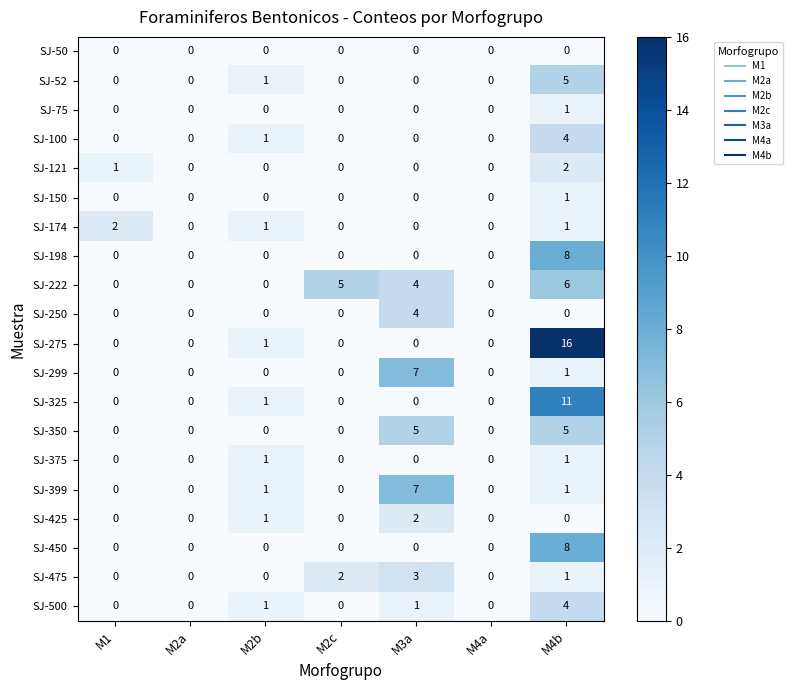

Count the SJ-350 values in the range 0 to 5.

7